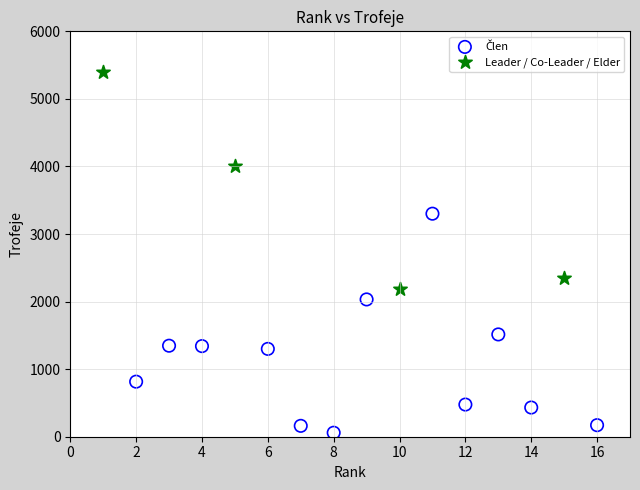

Which series reaches the maximum Y coordinate?

Leader / Co-Leader / Elder